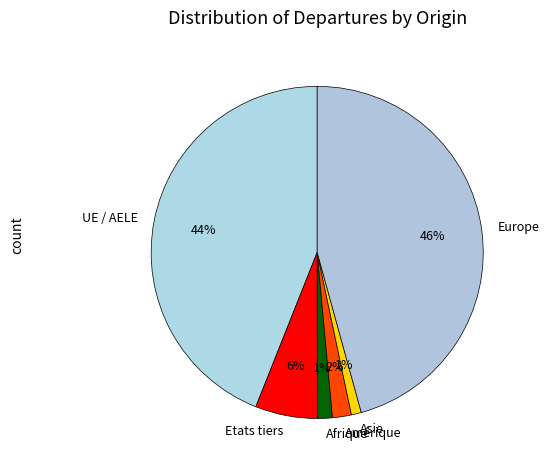

Count the number of slices in the pie.

6